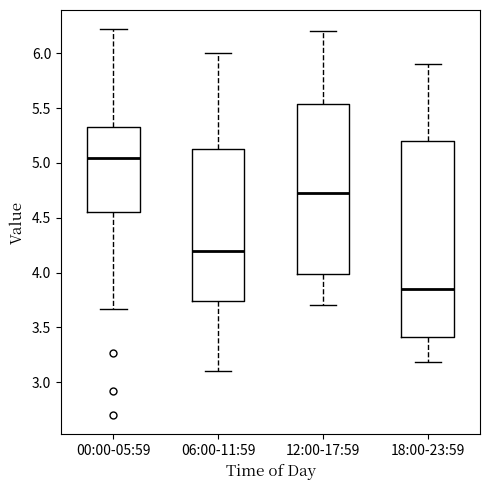

Which box is the tallest, from its lower edge to its upper edge?

18:00-23:59